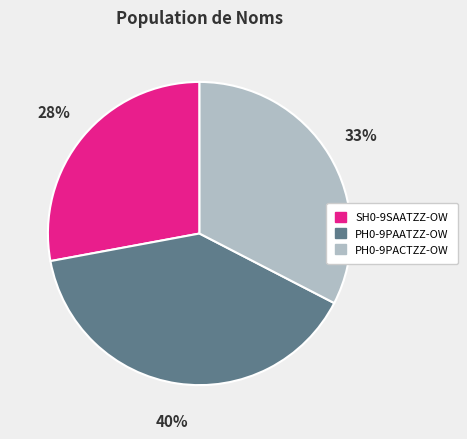

Which has a higher value, PH0-9PACTZZ-OW or SH0-9SAATZZ-OW?

PH0-9PACTZZ-OW